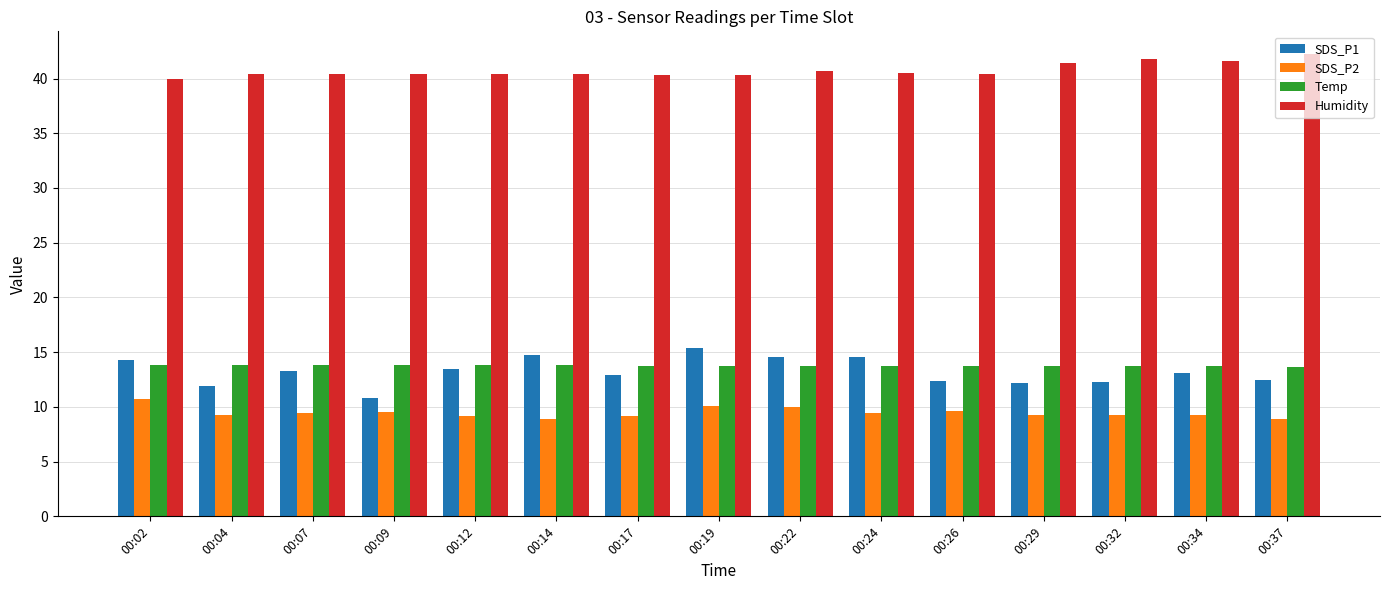

What is the maximum value shown in the chart?

42.2